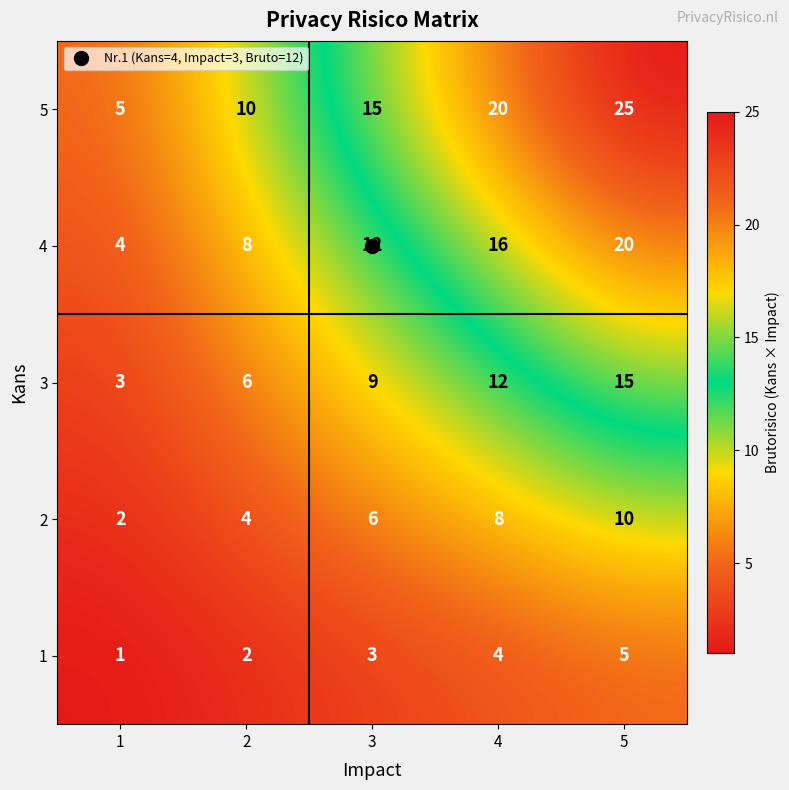

Which series has the widest spread of values?

5